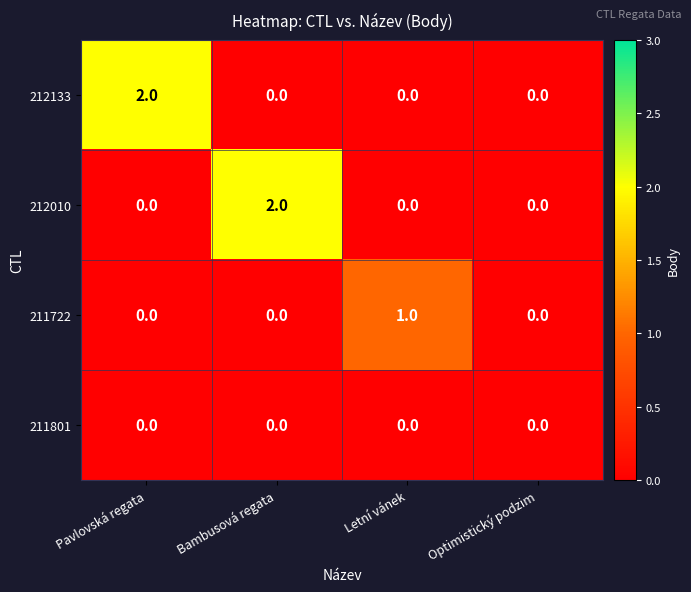

Between Bambusová regata and Optimistický podzim, which series saw the biggest shift?

212010